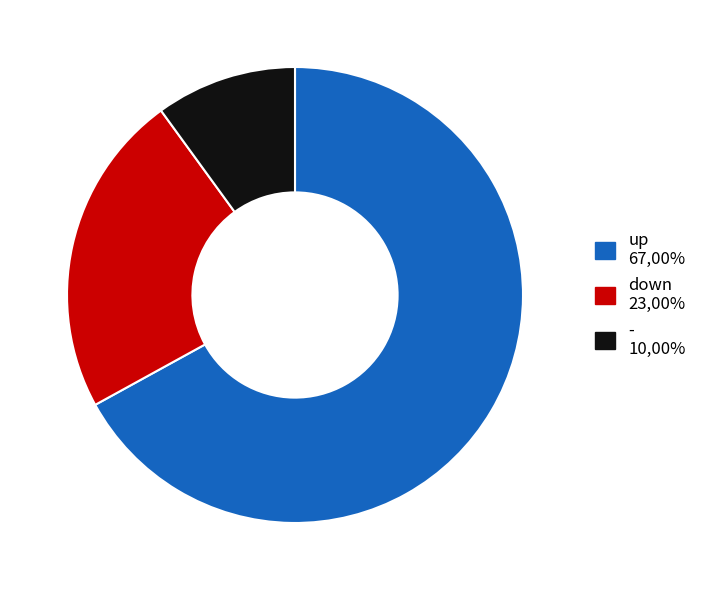

Which has a higher value, - or down?

down